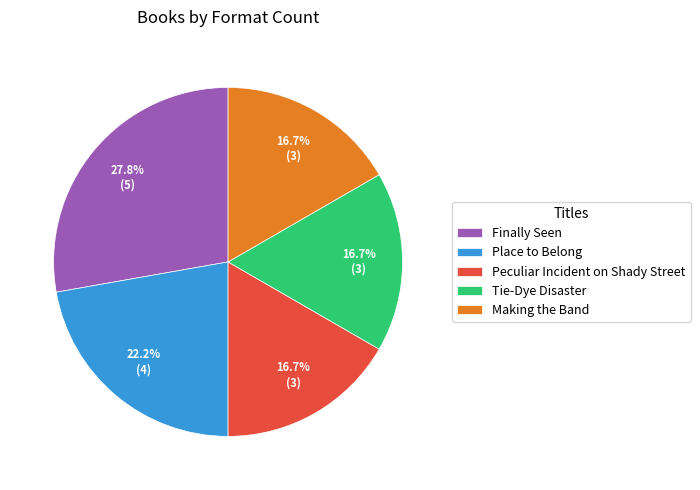

True or false: Peculiar Incident on Shady Street accounts for 23% of the total.

False